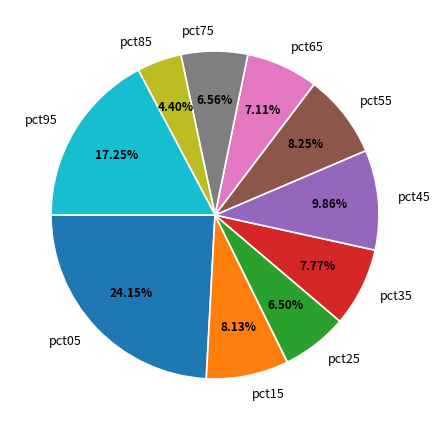

Is there any slice that represents more than half of the pie?

No